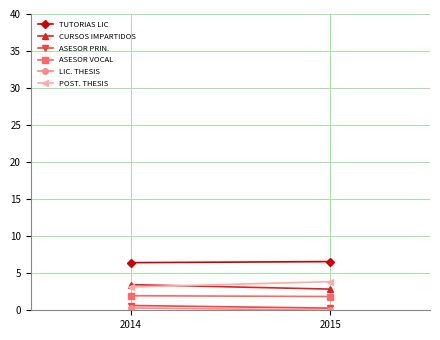

What is the sum of all POST. THESIS values?

7.0